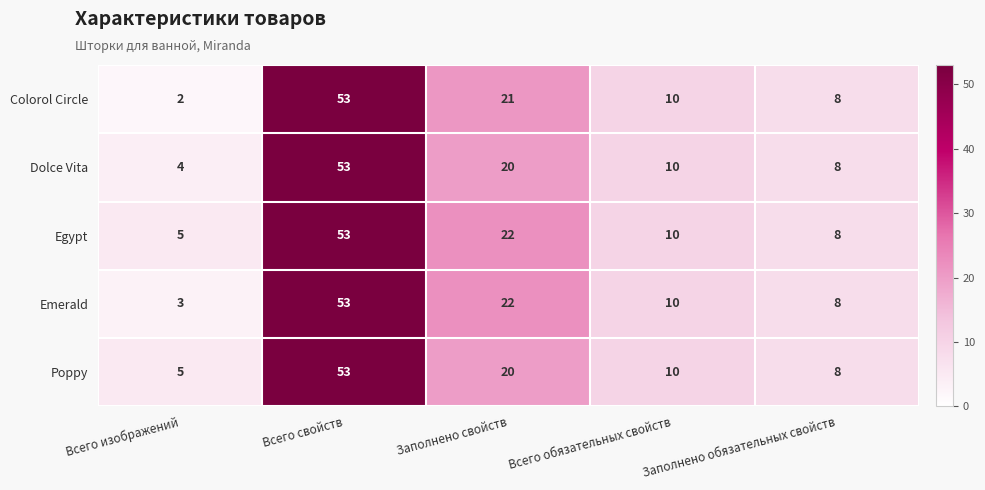

What is the difference between the Colorol Circle values at Заполнено свойств and Всего изображений?

19